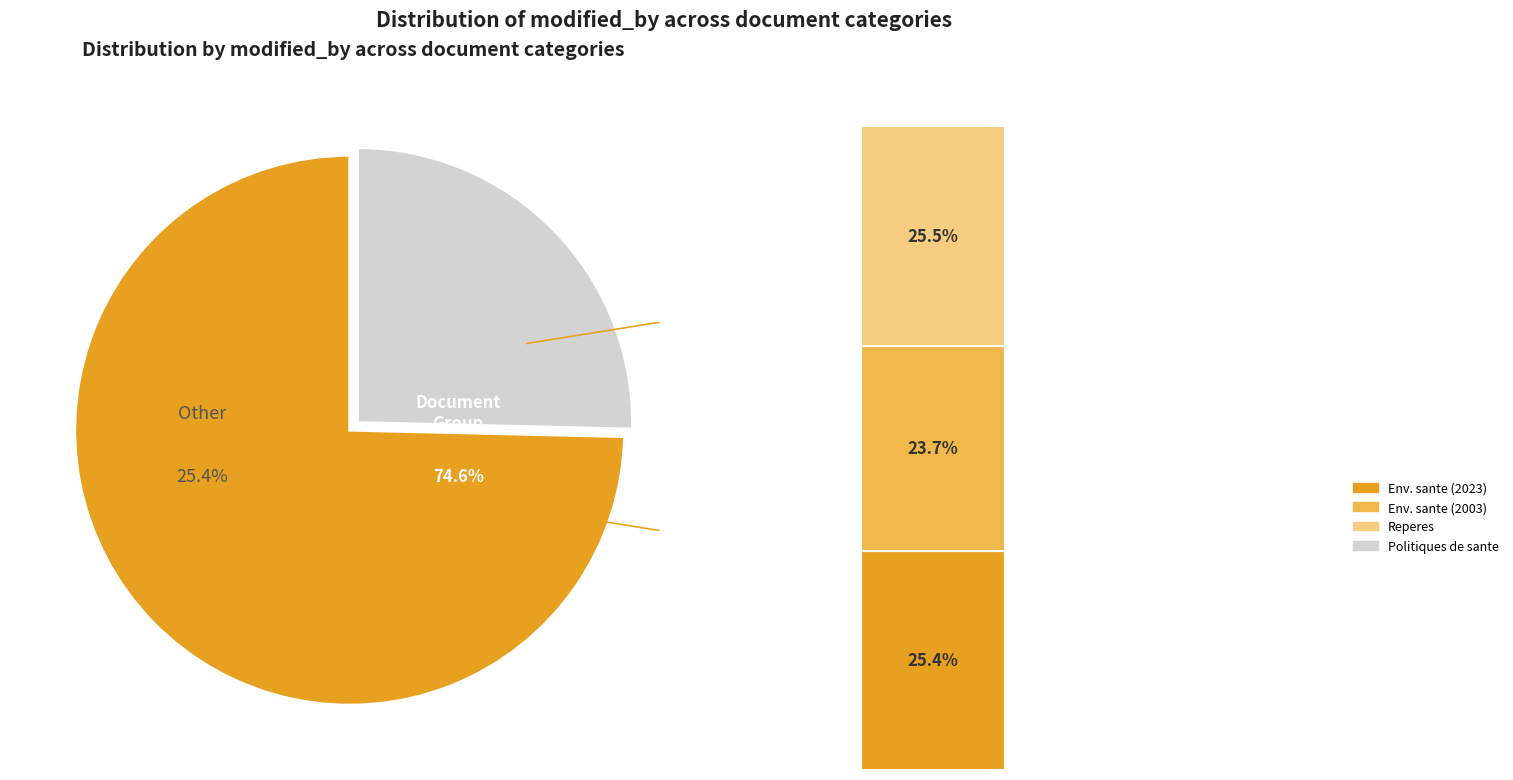

What is the smallest slice in the pie chart?

Environnement et sante publique (2003)